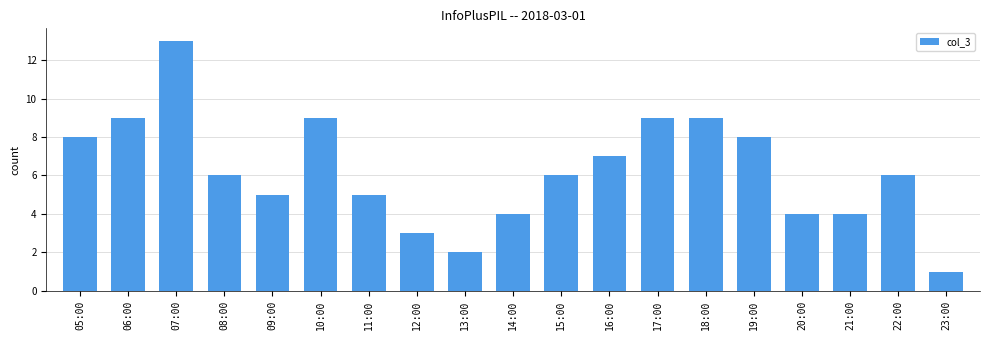

What is the average value?

6